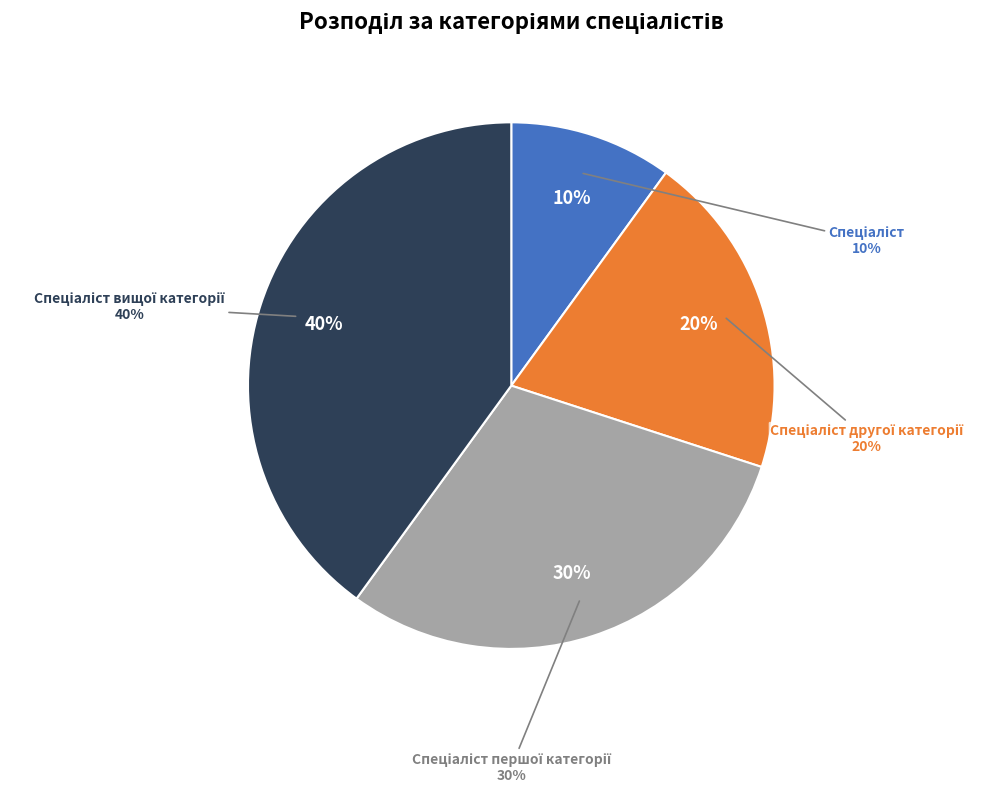

Is the sum of Спеціаліст другої категорії and Спеціаліст вищої категорії greater than half?

Yes